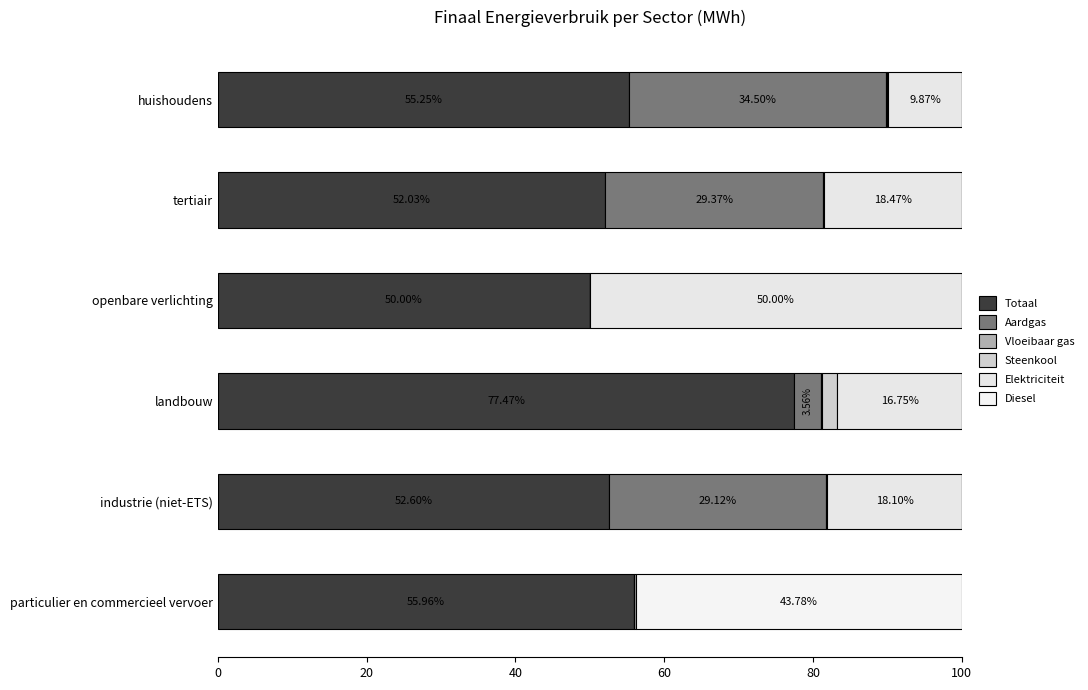

Count the number of data series in this chart.

6